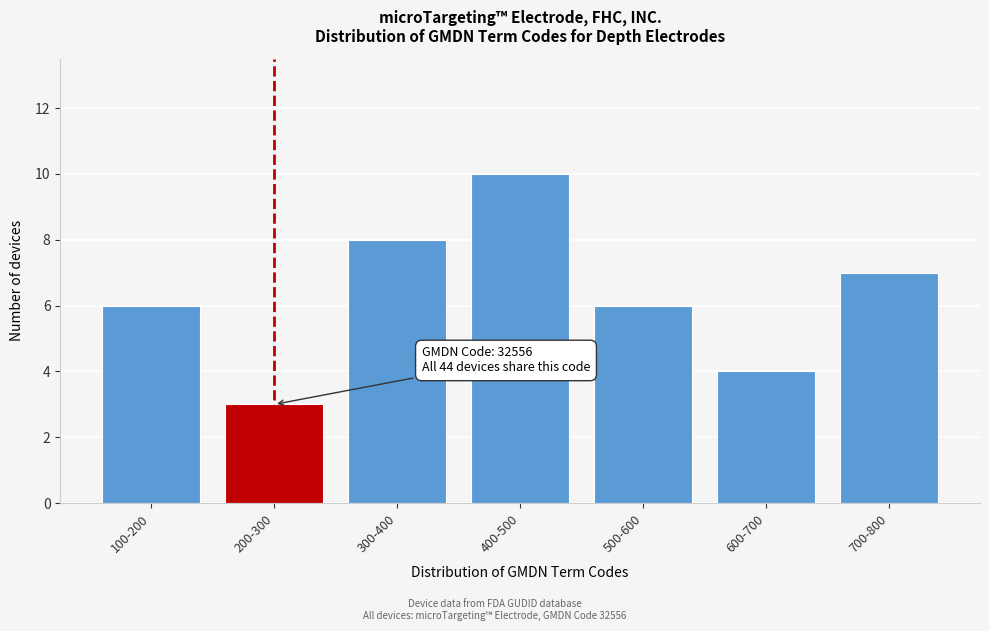

Reading left to right, extract all data points from this chart.

6	3	8	10	6	4	7